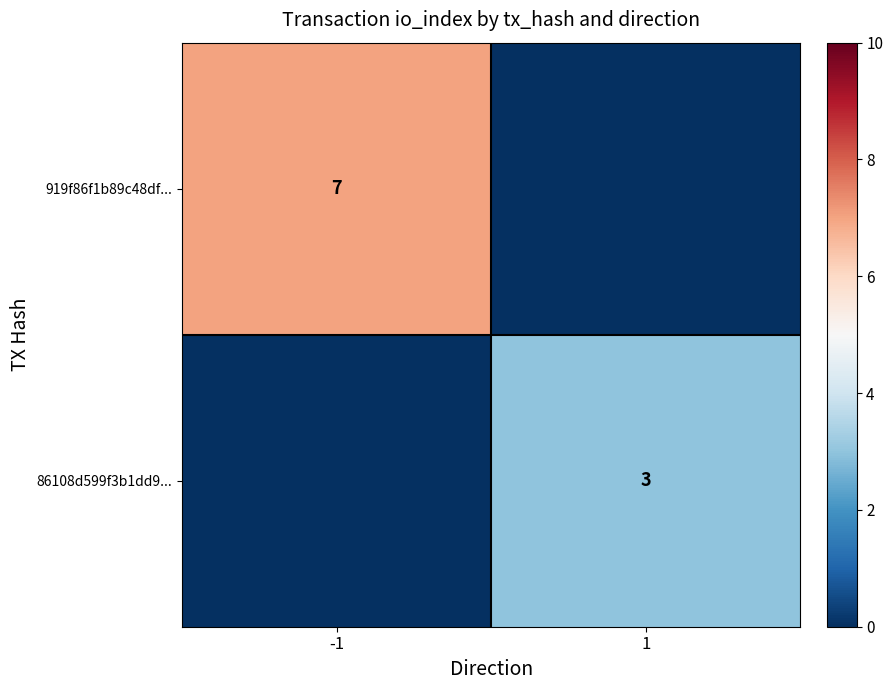

True or false: 86108d599f3b1dd9... has a value of 2 at 1.

False